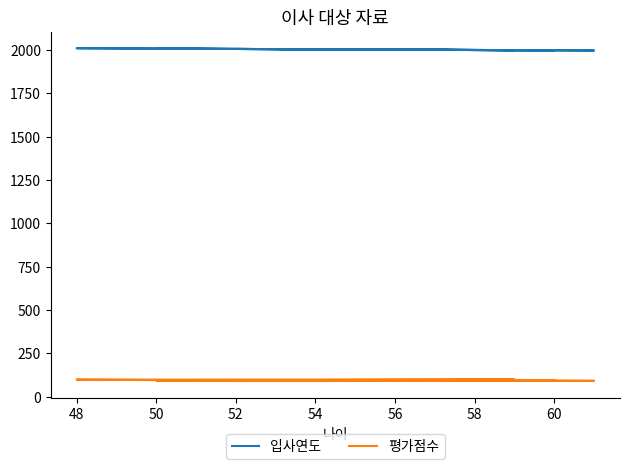

What is the greatest value displayed?

2009